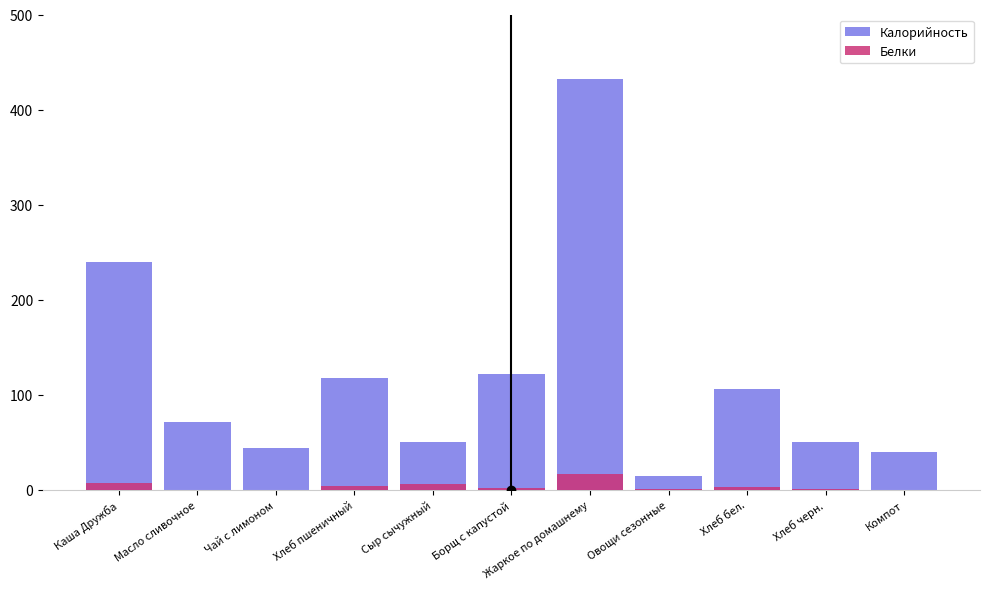

At how many categories does at least one series exceed 354?

1